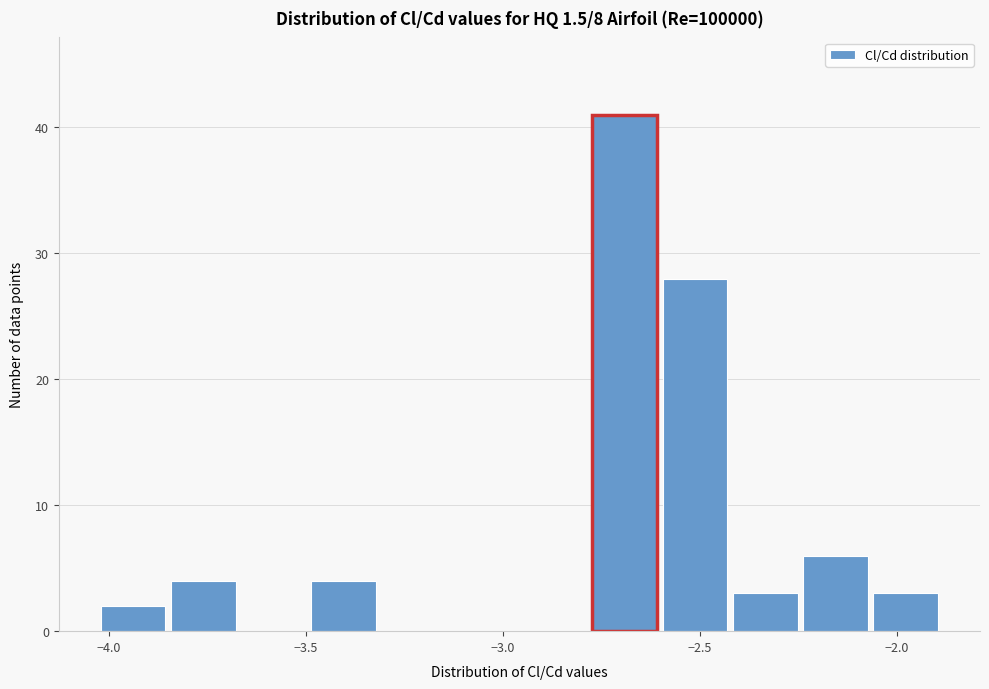

Around what value on the x-axis is the tallest bar? Give the approximate position of its centre, as read against the axis.

-2.70